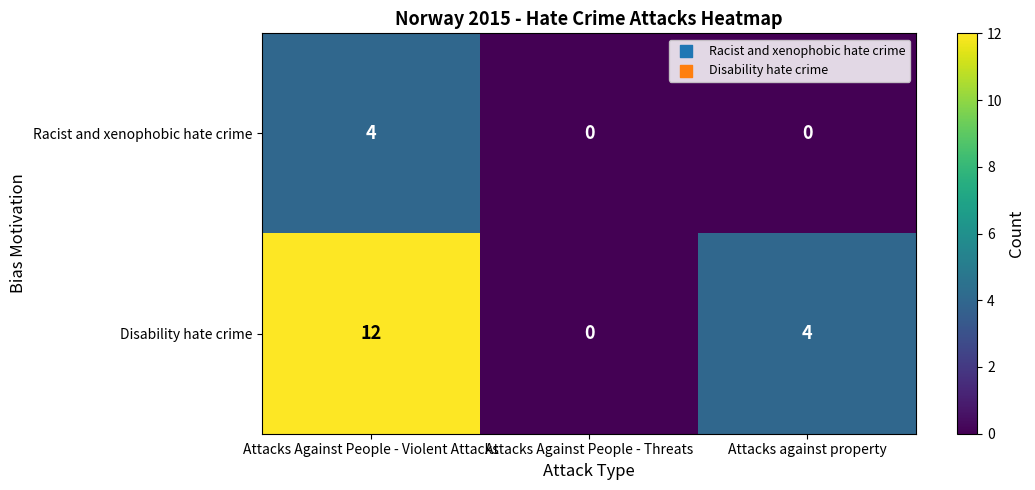

Rank the series by their average value, from lowest to highest.

Racist and xenophobic hate crime, Disability hate crime